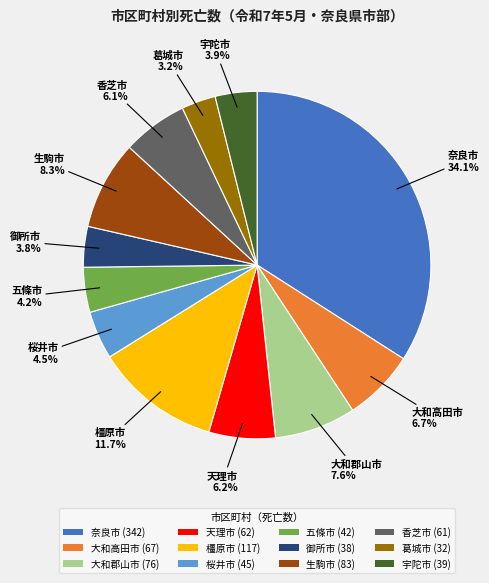

Is there any slice that represents more than half of the pie?

No